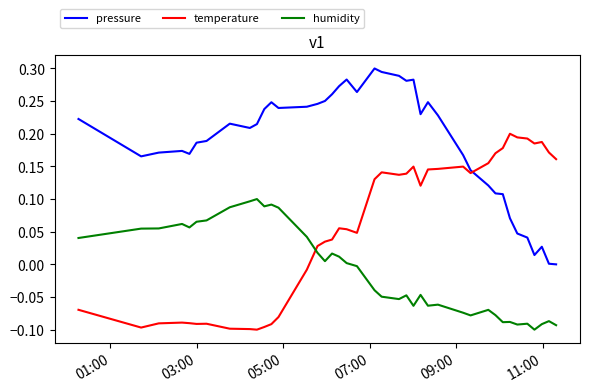

Rank the series by their average value, from lowest to highest.

humidity, temperature, pressure